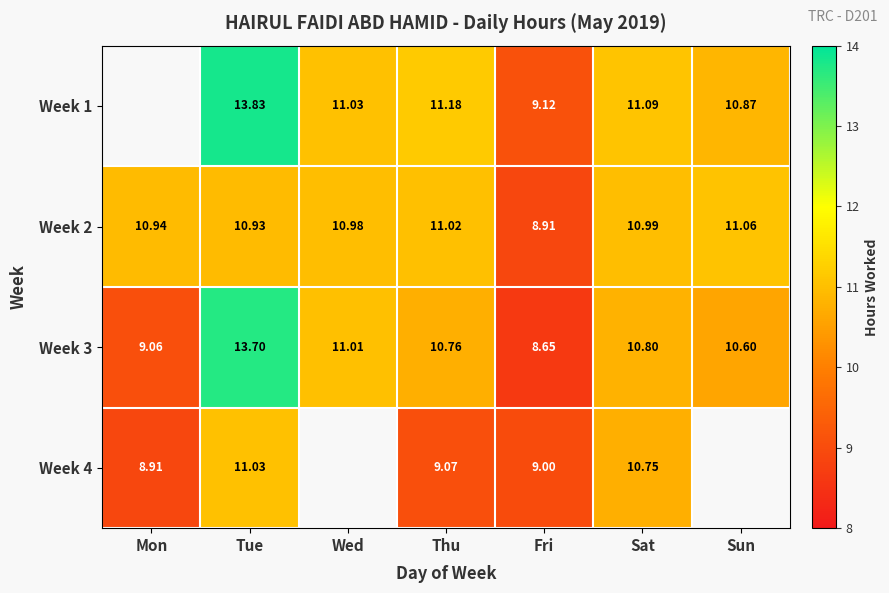

At which label is Week 2 closest to 9?

Fri